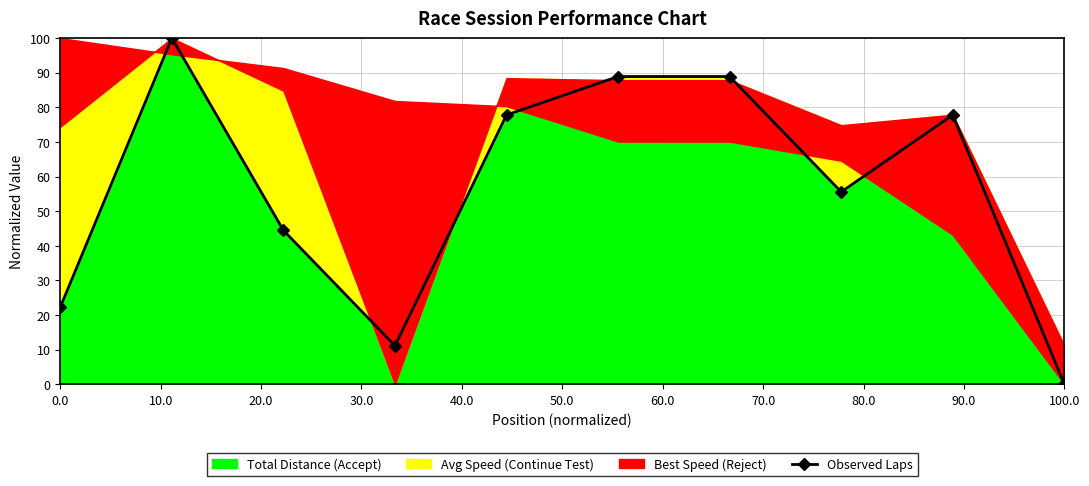

How many data points are less than 77?

5